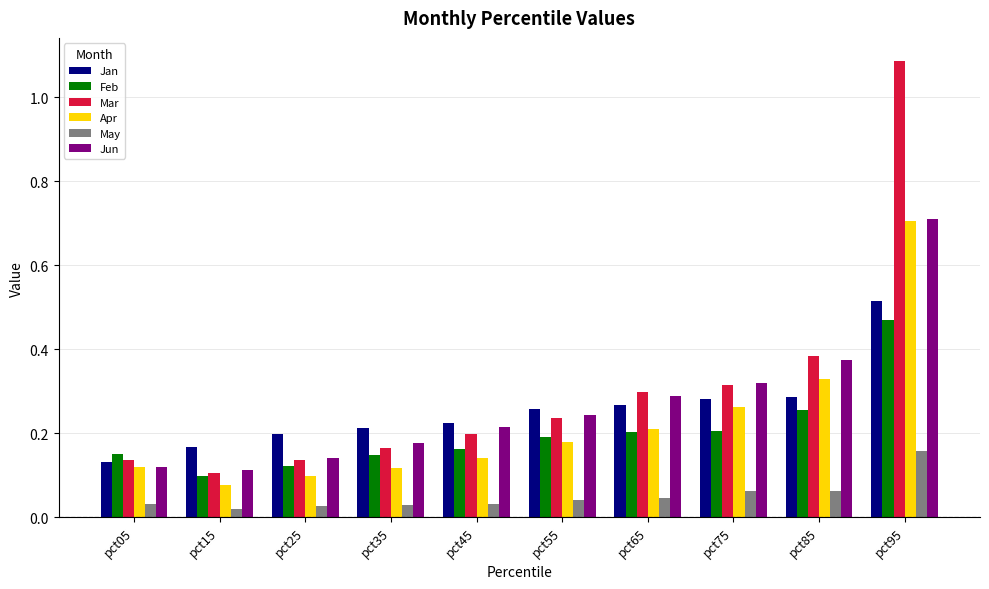

What is the sum of all Jun values?

2.7